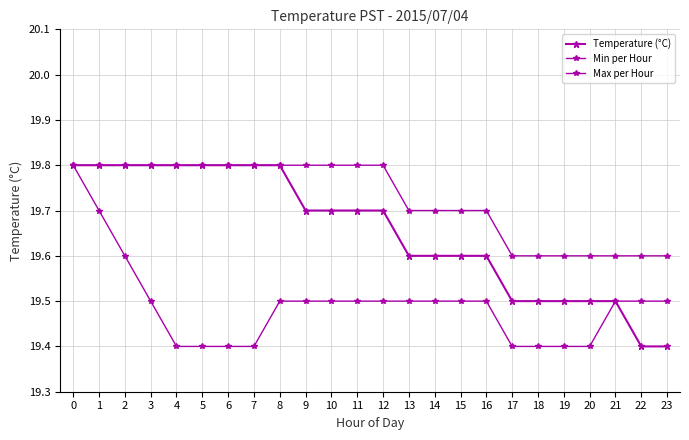

How many lines are shown in the chart?

3